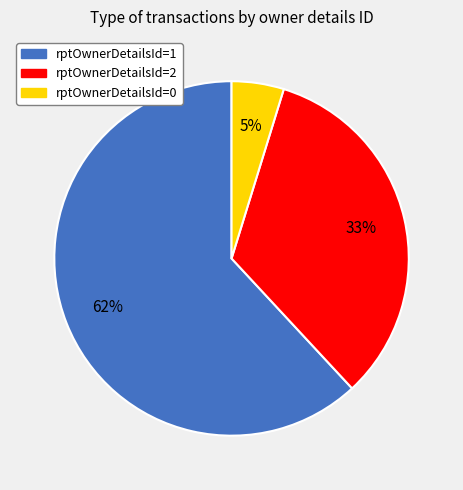

Count the number of slices in the pie.

3